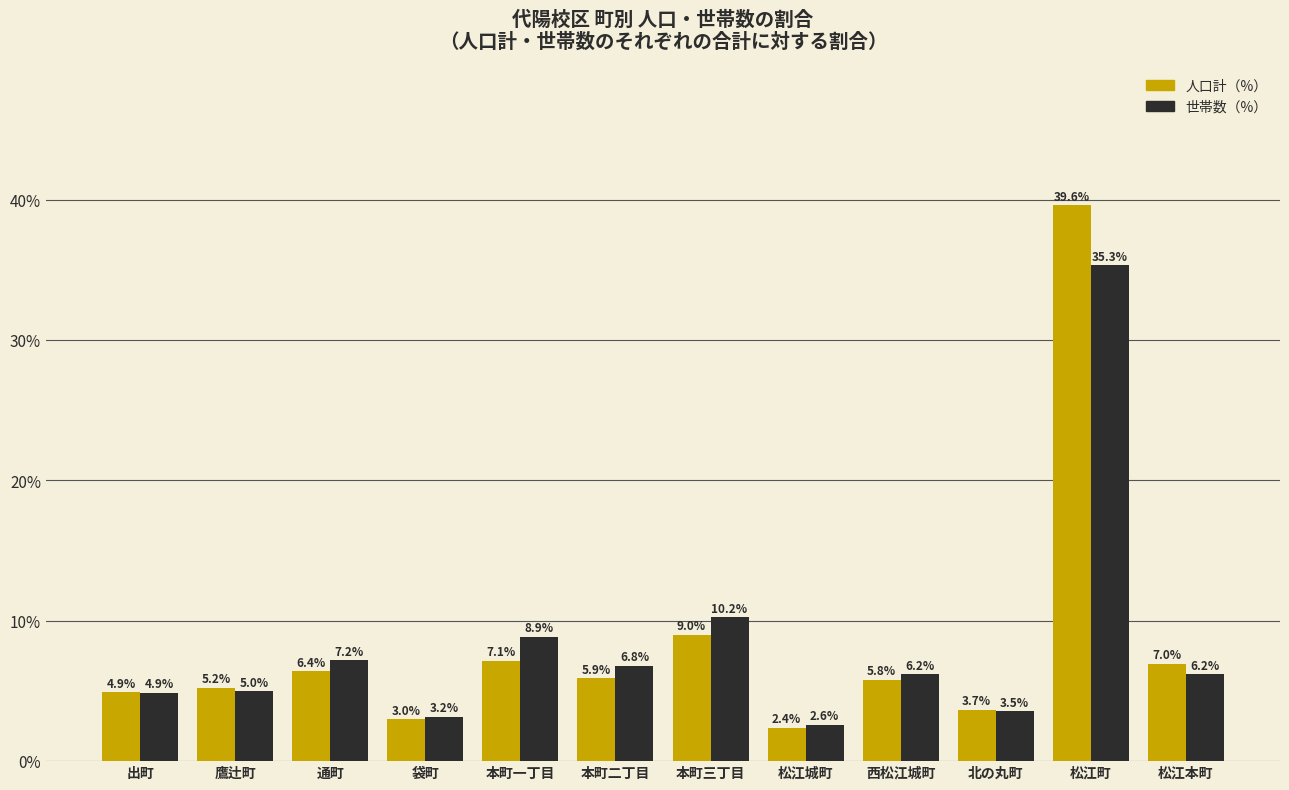

How many bars are there in each group?

2